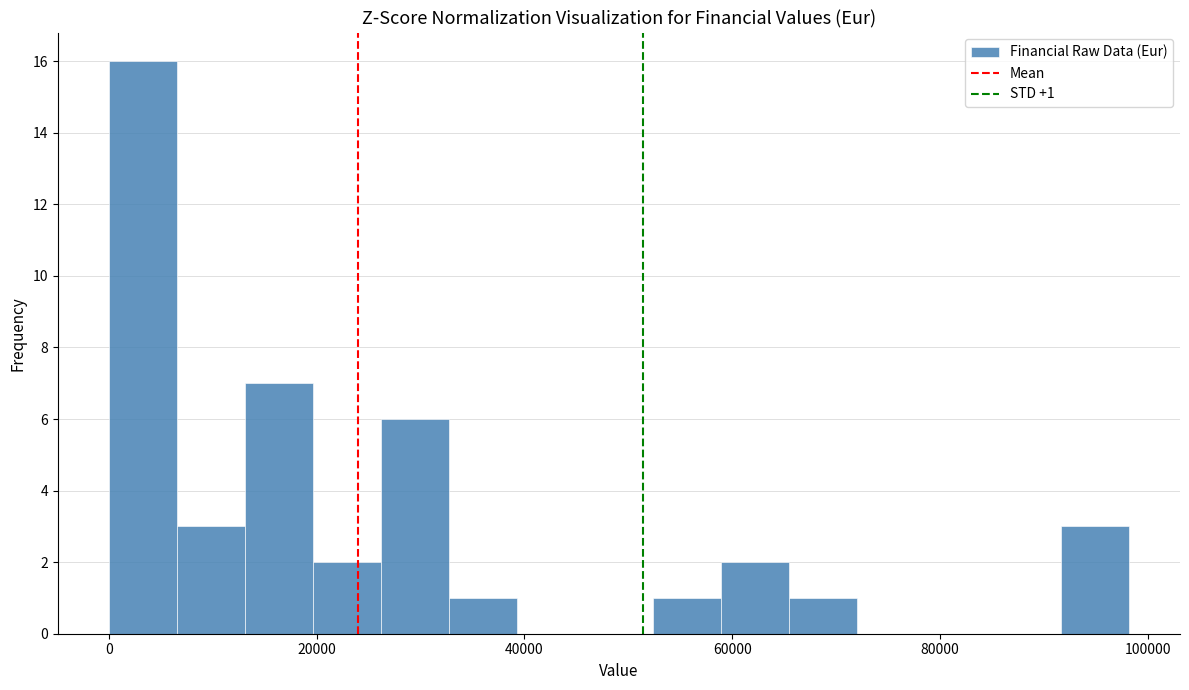

Around what value on the x-axis is the tallest bar? Give the approximate position of its centre, as read against the axis.

4000